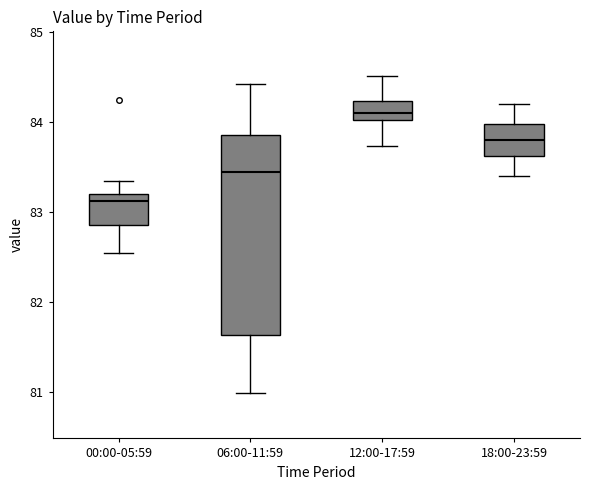

Which box's median line is the lowest?

00:00-05:59